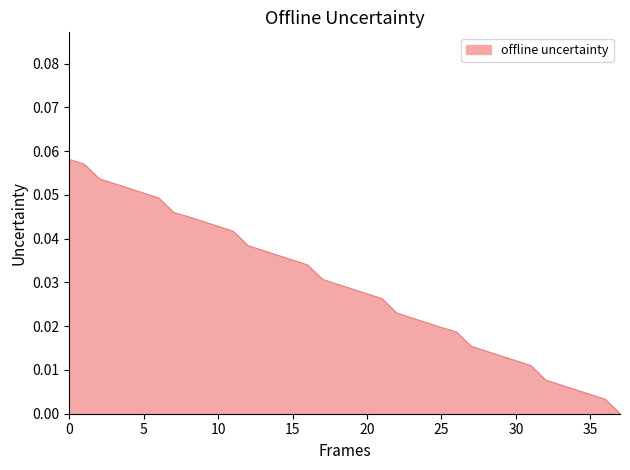

Count the number of categories in the chart.

38